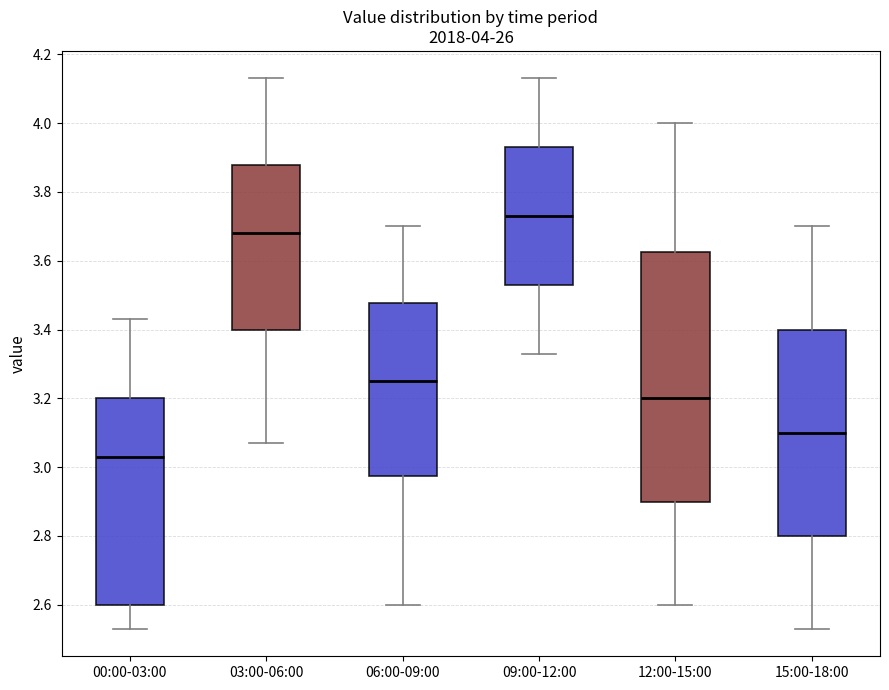

Which box is the tallest, from its lower edge to its upper edge?

12:00-15:00